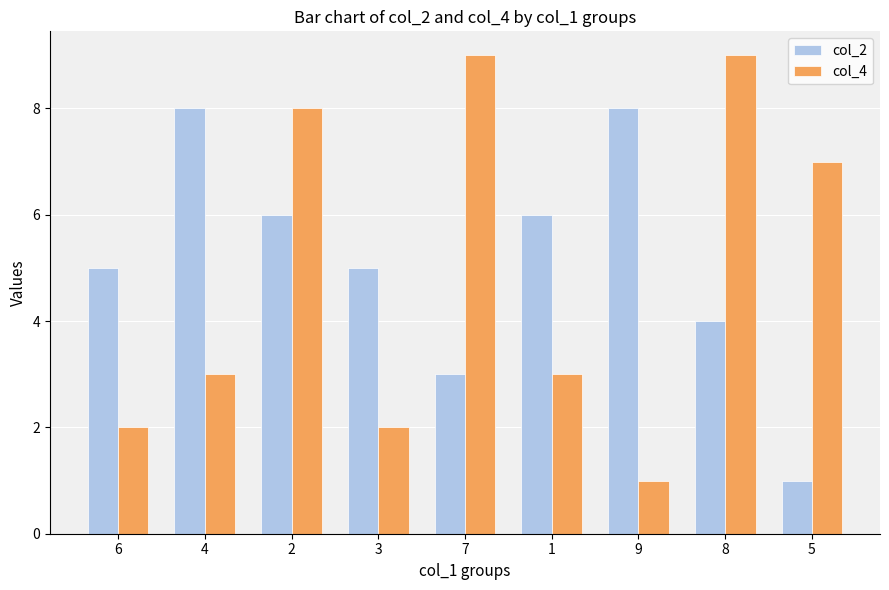

What position from the left is 9?

7